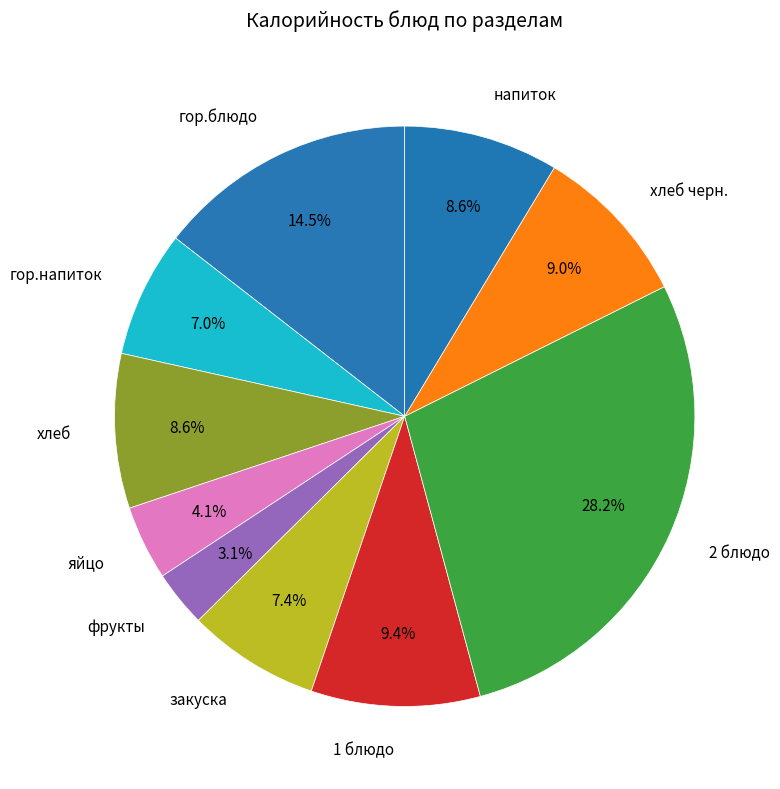

What is the largest slice in the pie chart?

2 блюдо